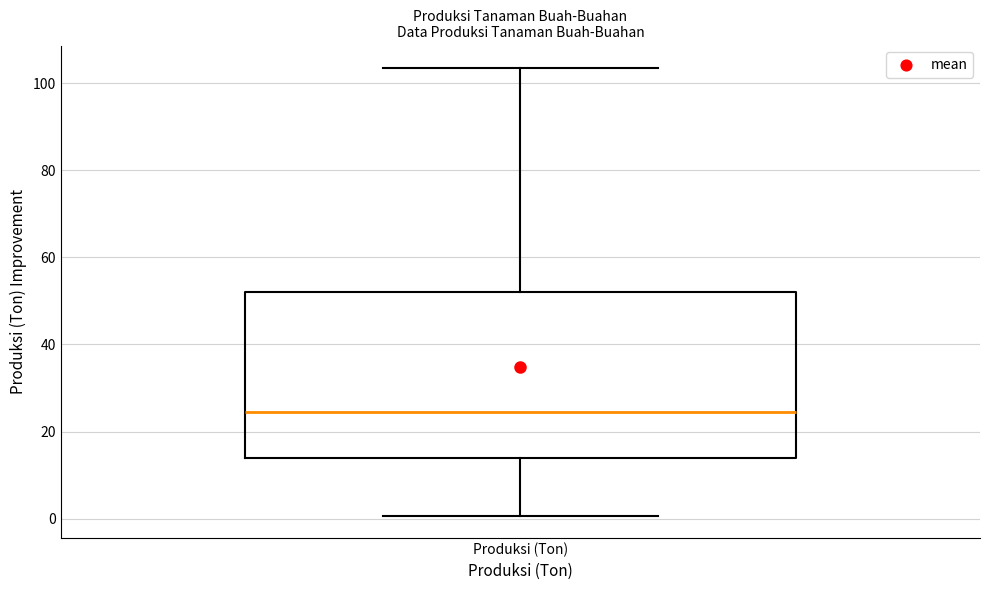

Transcribe this box plot: give where the median line is, the range the box spans, and where the two whiskers end, as read against the y-axis. The values are not printed on the chart, so give them approximately, as read against the axis.

median 24, box 14 to 52, whiskers 0 to 104